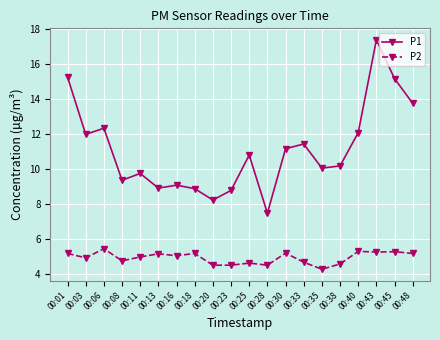

At 00:25, list the series in order from largest to smallest.

P1, P2